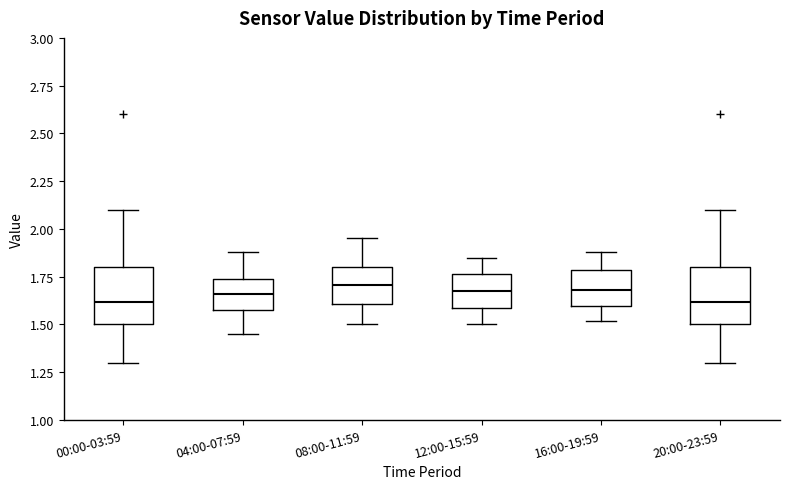

Reading left to right, read every box against the y-axis: the position of its median line, the range the box covers, and the ends of its whiskers. The values are not printed on the chart, so give them approximately, as read against the axis.

00:00-03:59: median 1.60, box 1.50 to 1.80, whiskers 1.30 to 2.10
04:00-07:59: median 1.65, box 1.60 to 1.75, whiskers 1.45 to 1.90
08:00-11:59: median 1.70, box 1.60 to 1.80, whiskers 1.50 to 1.95
12:00-15:59: median 1.70, box 1.60 to 1.75, whiskers 1.50 to 1.85
16:00-19:59: median 1.70, box 1.60 to 1.80, whiskers 1.50 to 1.90
20:00-23:59: median 1.60, box 1.50 to 1.80, whiskers 1.30 to 2.10